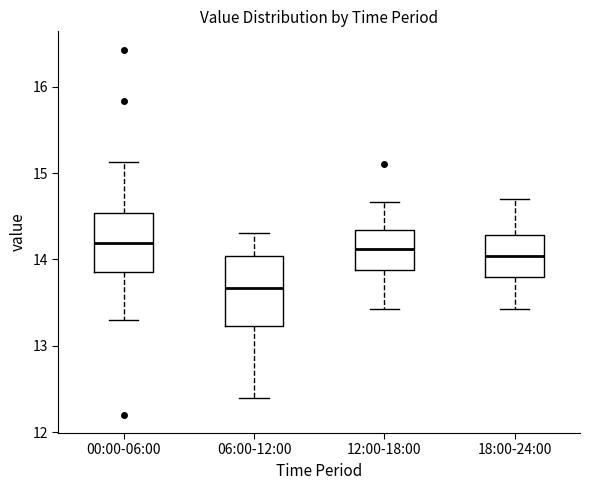

Reading left to right, transcribe this box plot: for each box, give where its median line is, the range the box spans, and where its two whiskers end, as read against the y-axis. The values are not printed on the chart, so give them approximately, as read against the axis.

00:00-06:00: median 14.2, box 13.9 to 14.5, whiskers 13.3 to 15.1
06:00-12:00: median 13.7, box 13.2 to 14.0, whiskers 12.4 to 14.3
12:00-18:00: median 14.1, box 13.9 to 14.3, whiskers 13.4 to 14.7
18:00-24:00: median 14.0, box 13.8 to 14.3, whiskers 13.4 to 14.7